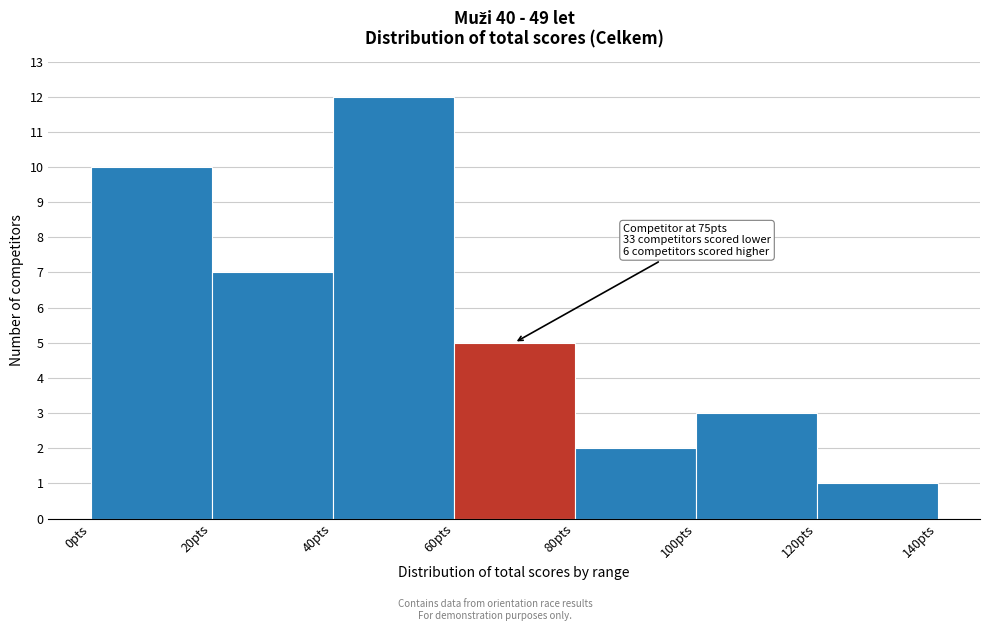

Which range on the x-axis has the tallest bar?

40 to 60